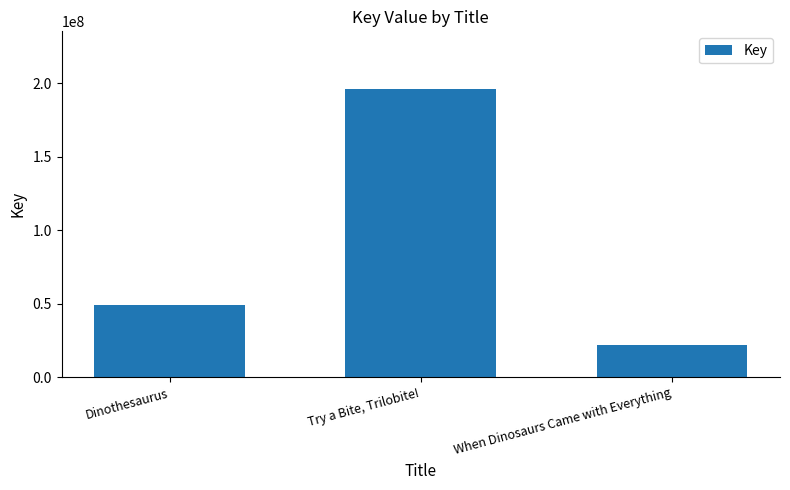

What is the label of the 3rd bar from the left?

When Dinosaurs Came with Everything